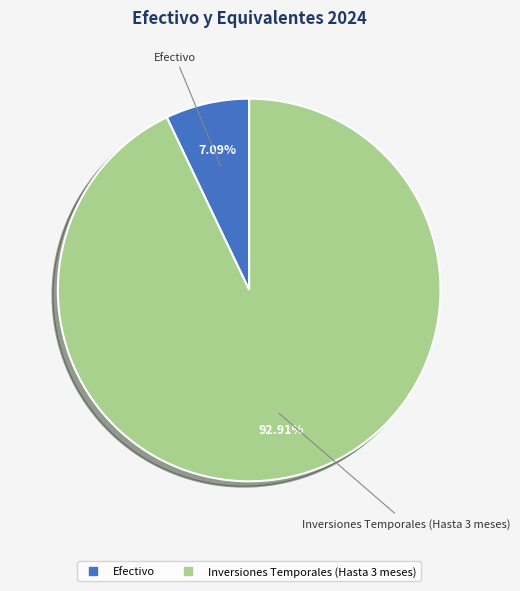

How many slices are in this pie chart?

2